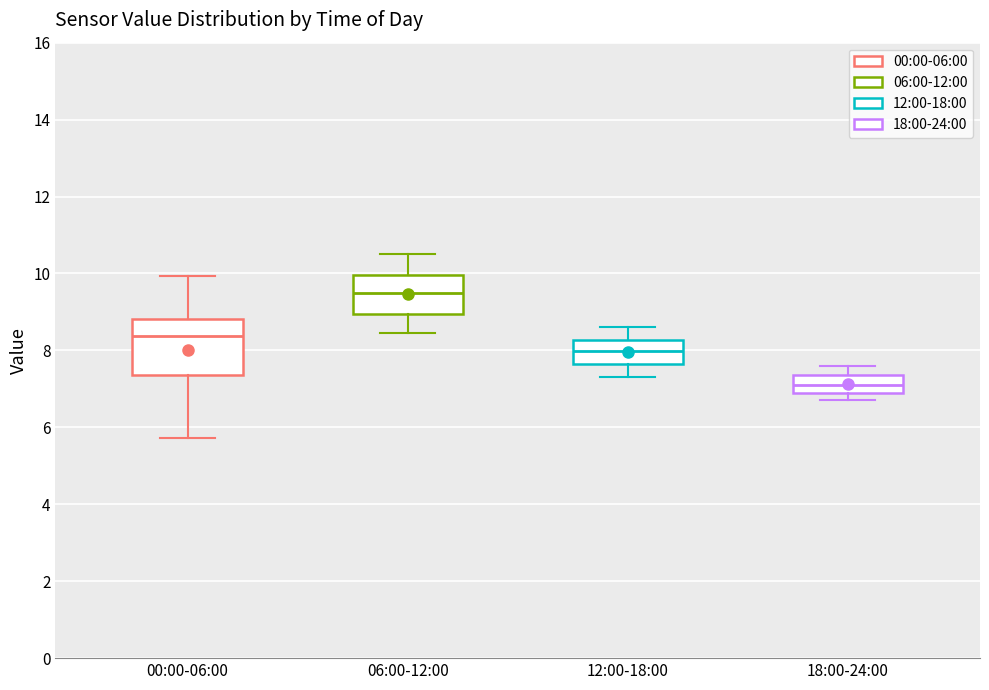

Where does the median line of the box for 18:00-24:00 sit on the y-axis? The values are not printed on the chart, so give them approximately, as read against the axis.

7.2